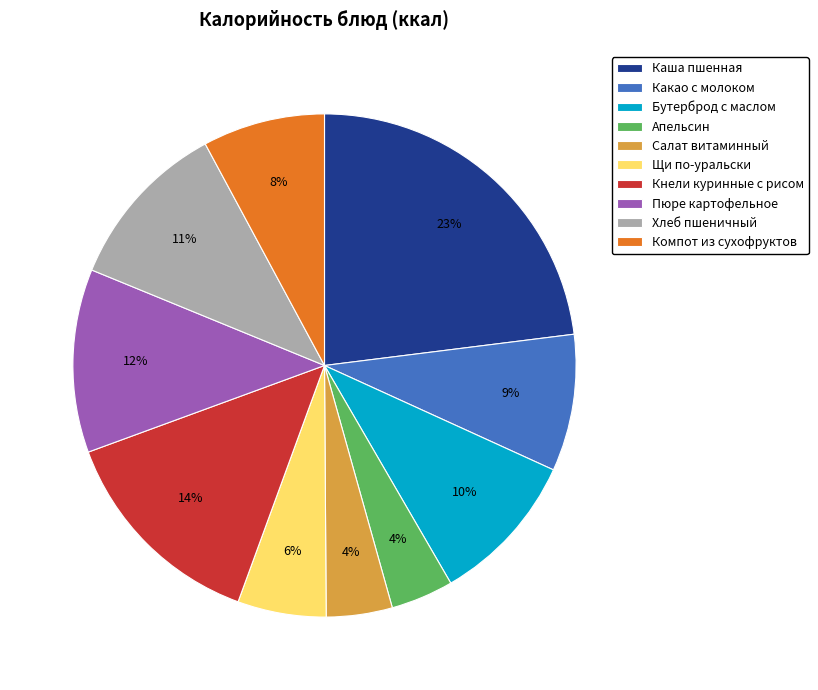

To the nearest percent, what percentage of the pie is Щи по-уральски?

6%